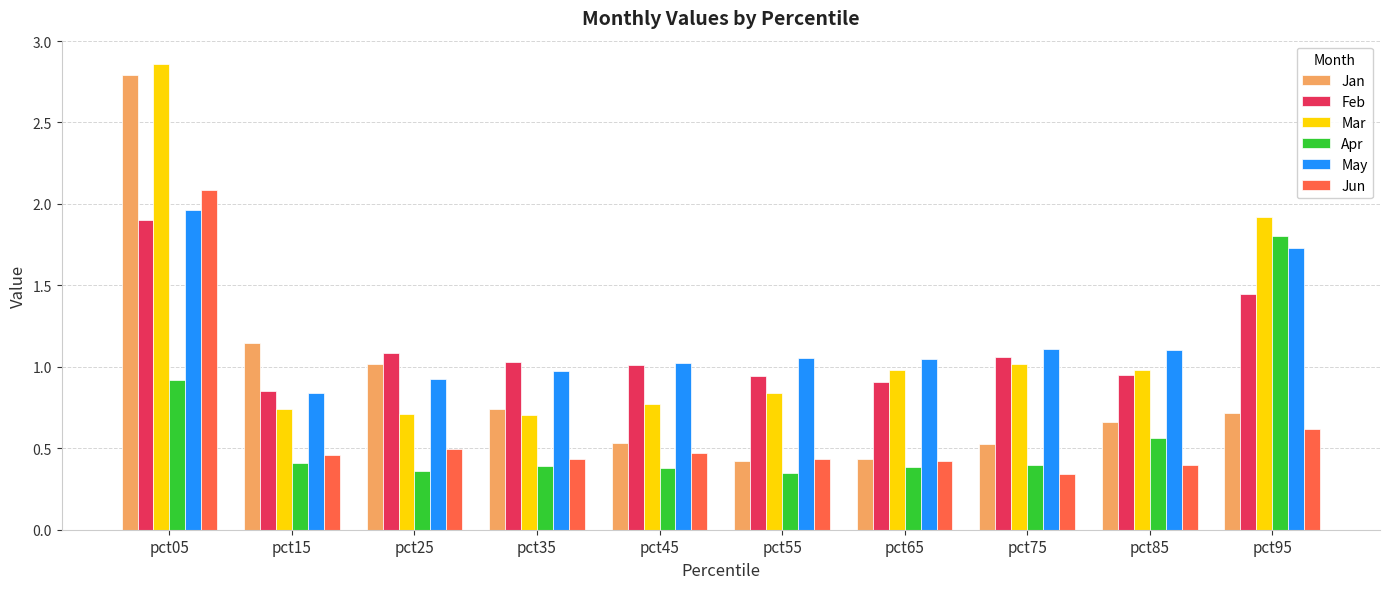

Which category has the highest value in the May series?

pct05